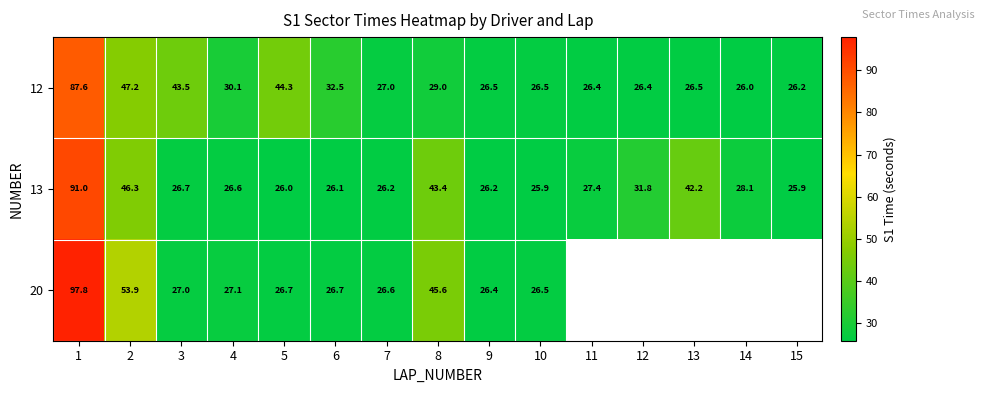

Is the value of 13 at 10 greater than the value of 20 at 4?

No